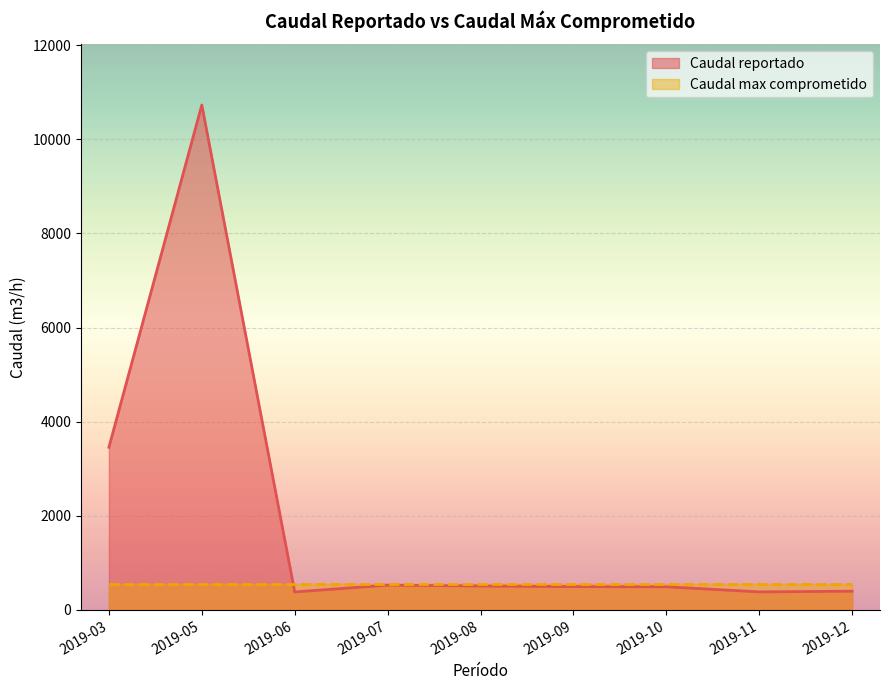

What value does the data have at 2019-11, to the nearest 100?

400